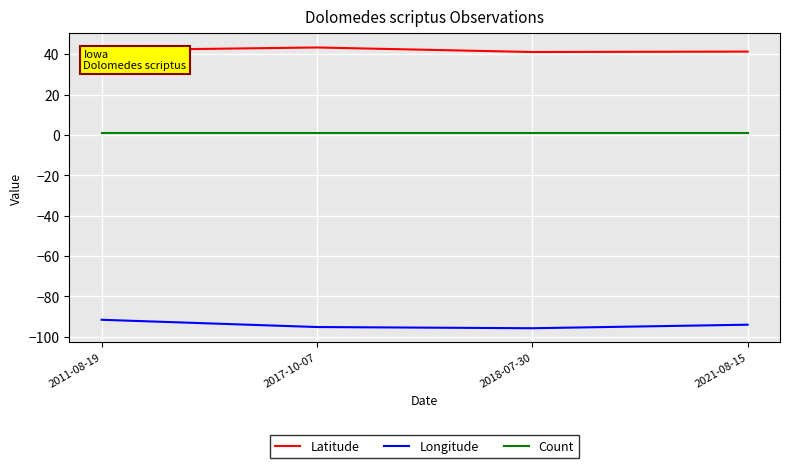

What is the difference between the Latitude values at 2018-07-30 and 2021-08-15?

0.2